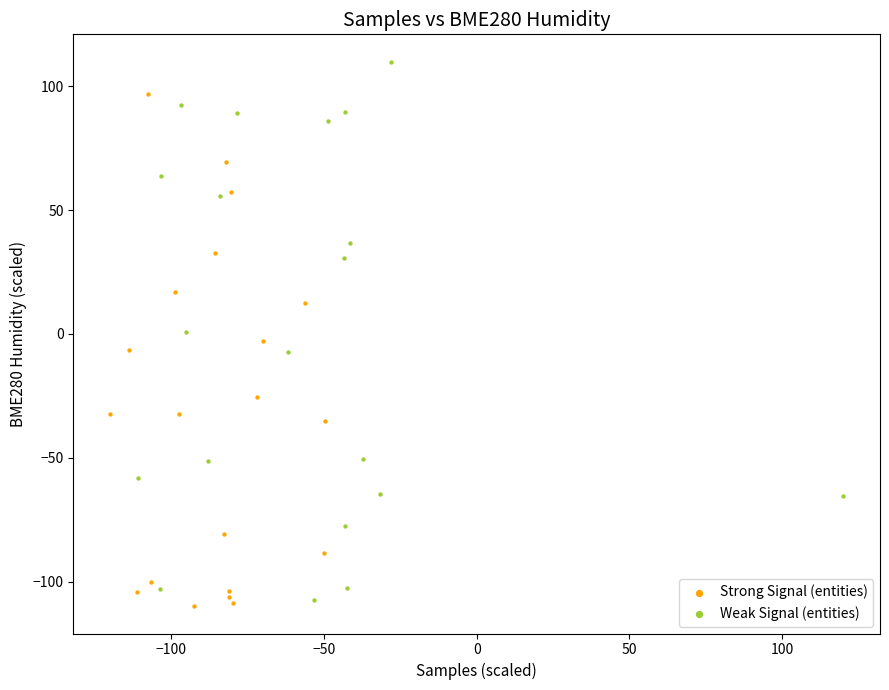

Which series contains the highest Y value?

Weak Signal (entities)